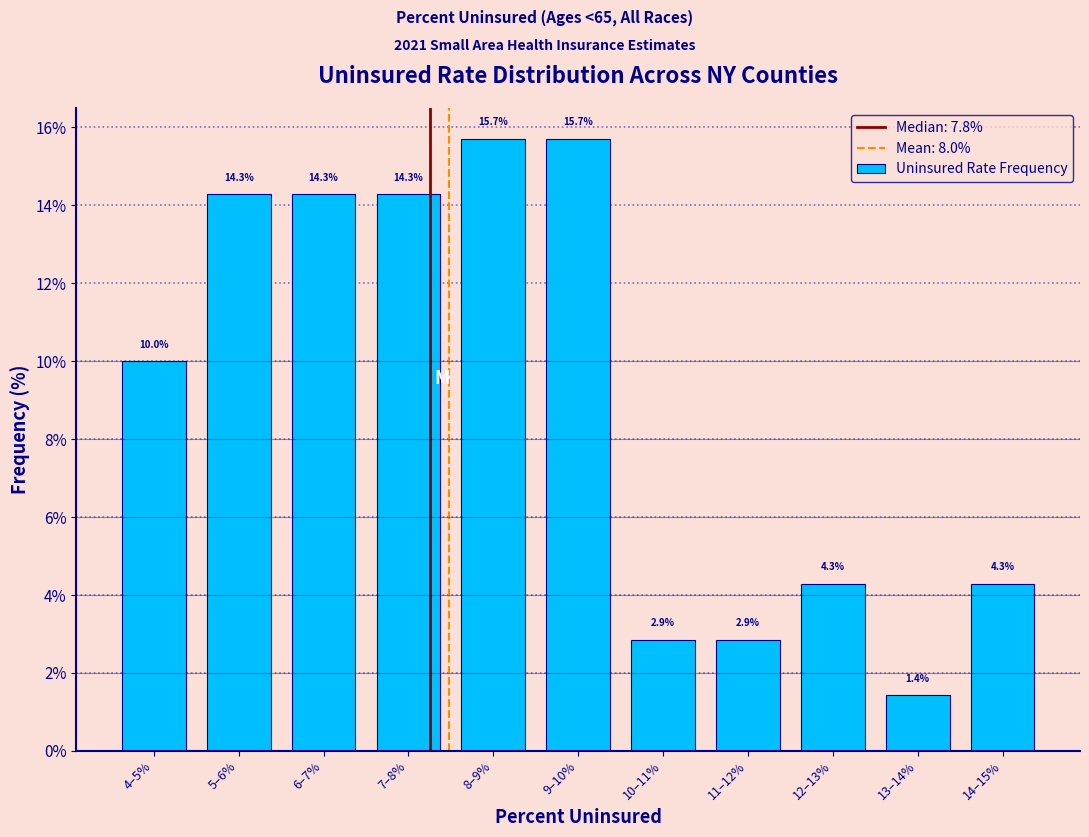

Reading right to left, list all the values displayed in this chart.

4.3	1.4	4.3	2.9	2.9	15.7	15.7	14.3	14.3	14.3	10.0